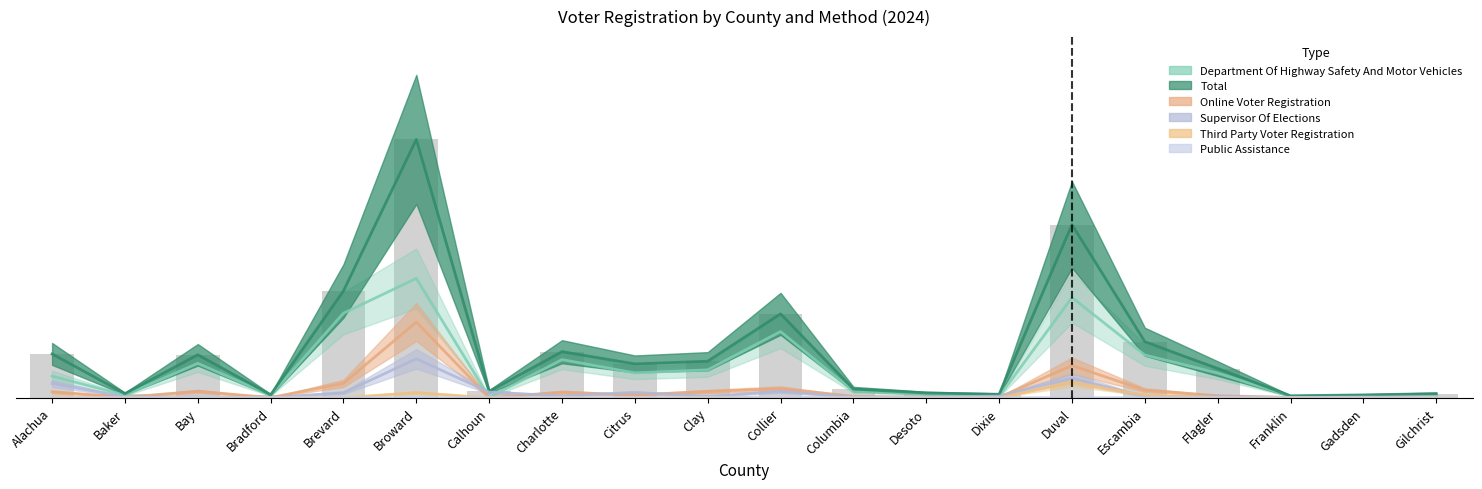

Does the chart contain stacked bars?

No